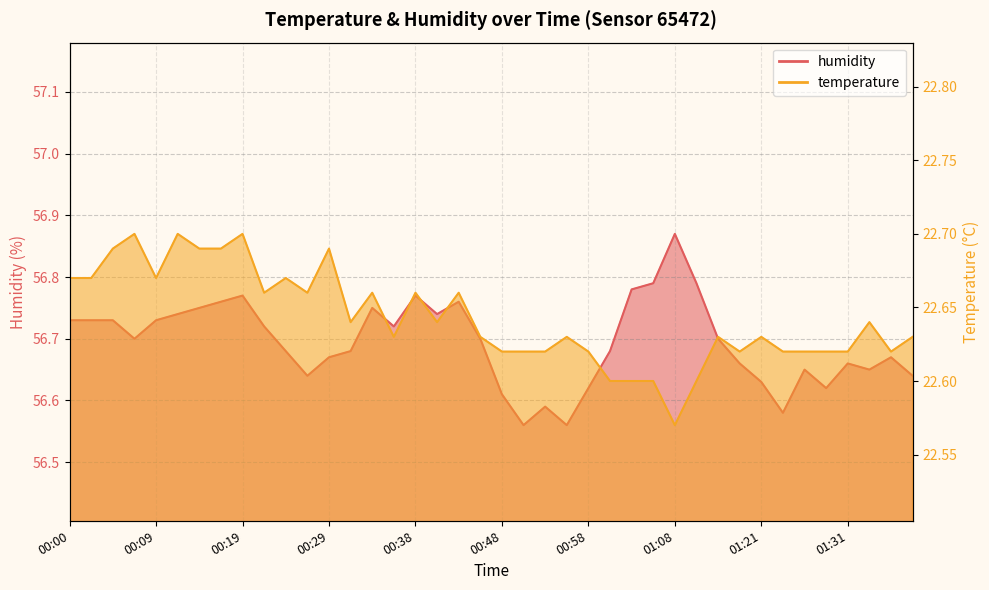

What is the difference between the second highest and second lowest values in the temperature series?

0.1